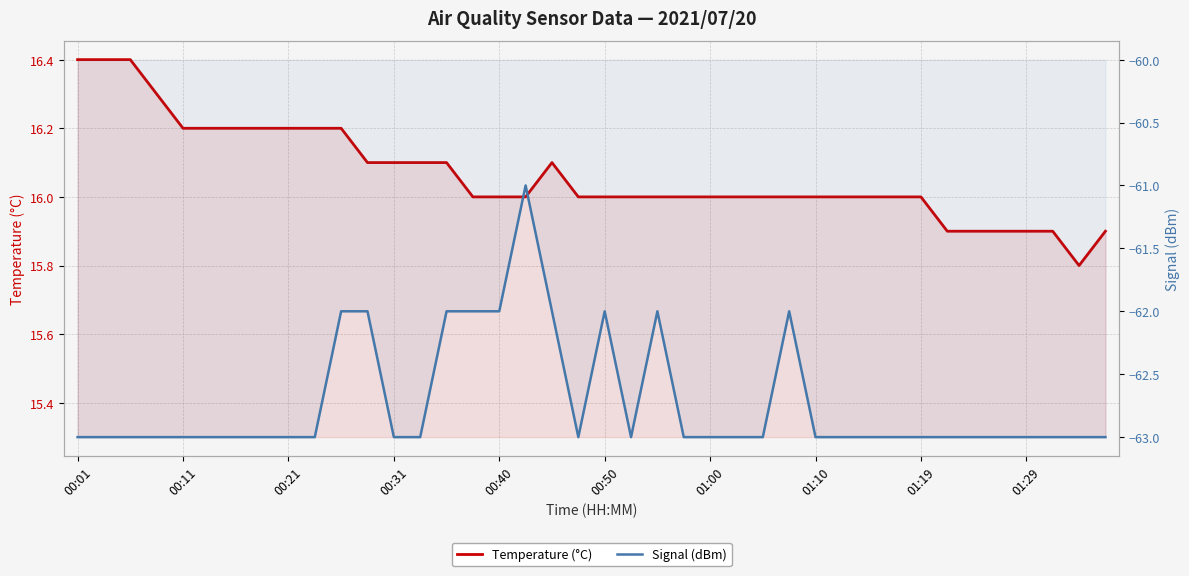

Count the number of categories in the chart.

40